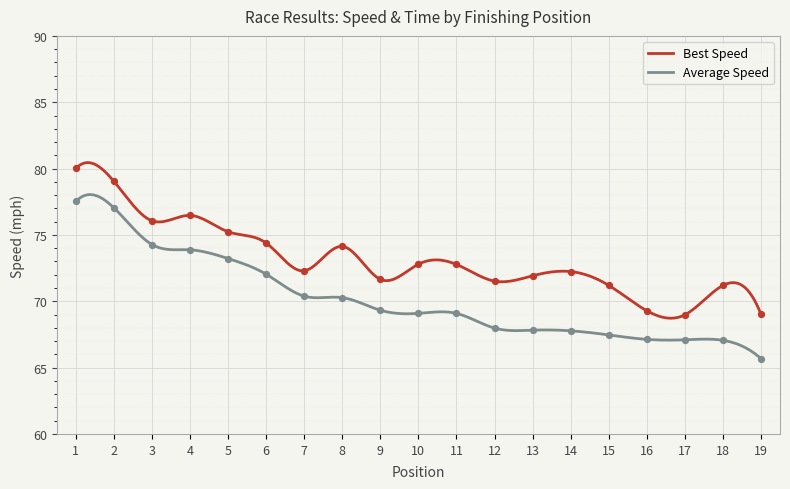

Which series reaches the maximum Y coordinate?

Best Lap time